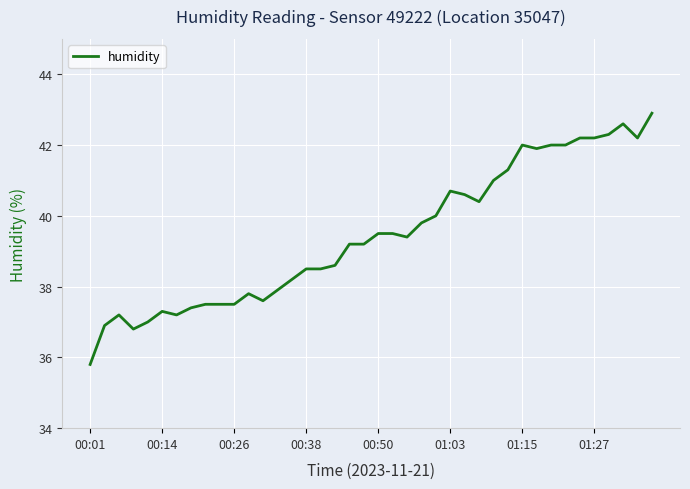

What is the maximum value shown in the chart?

42.9